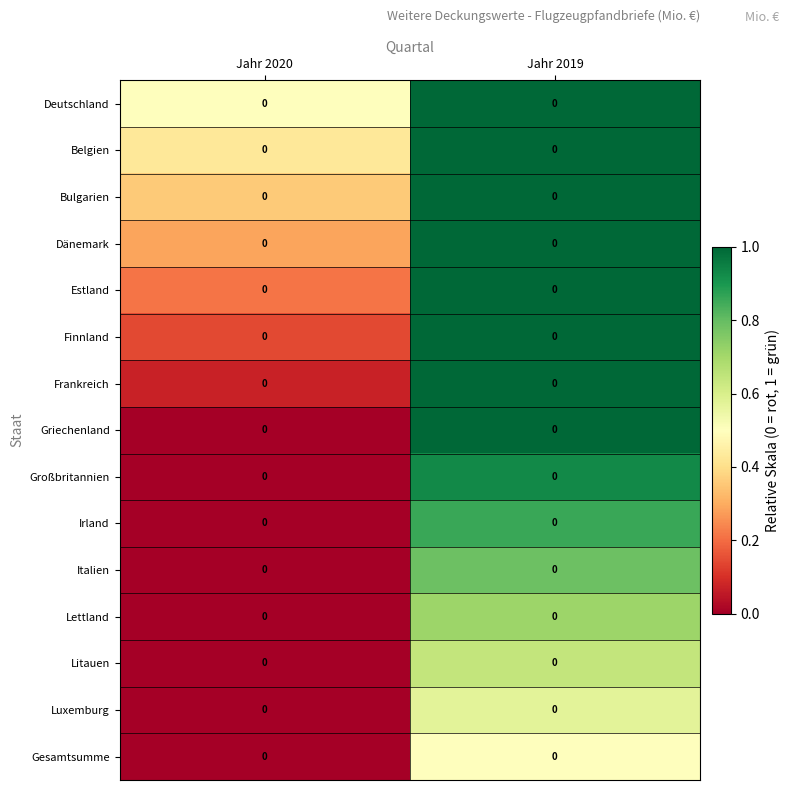

Is it true that Luxemburg equals -0.4 at Jahr 2020?

False